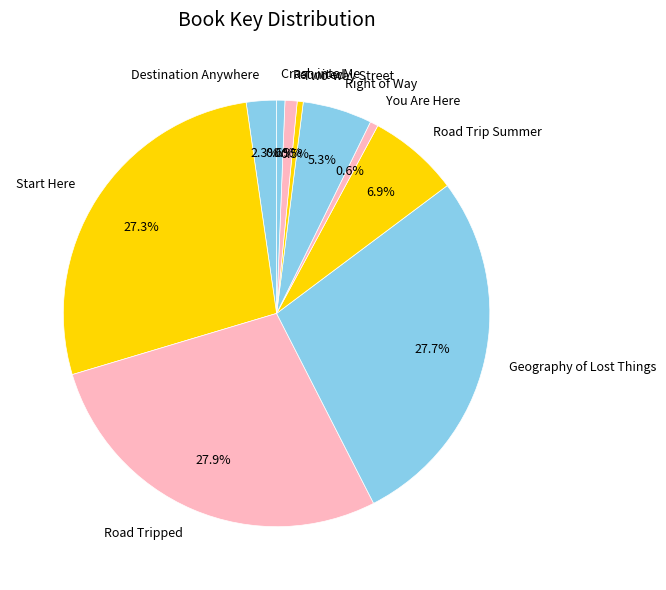

Count the number of slices in the pie.

10